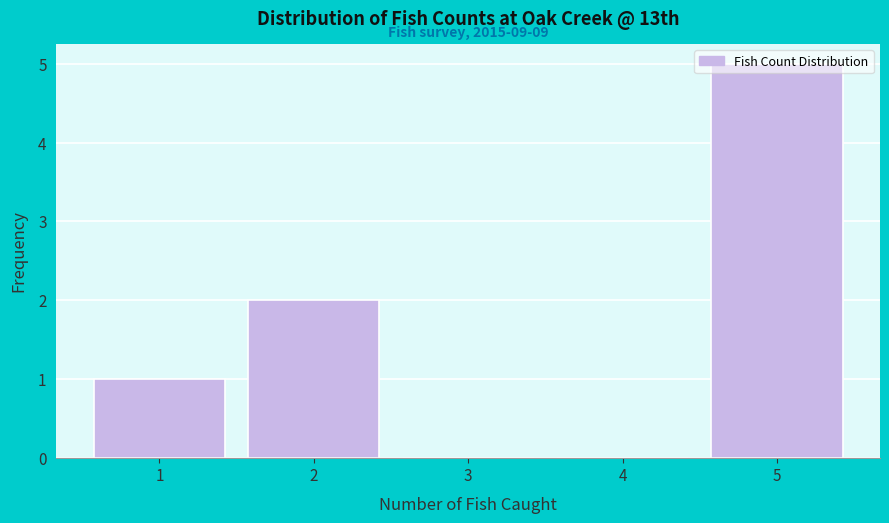

Which range on the x-axis has the tallest bar?

4.5 to 5.5